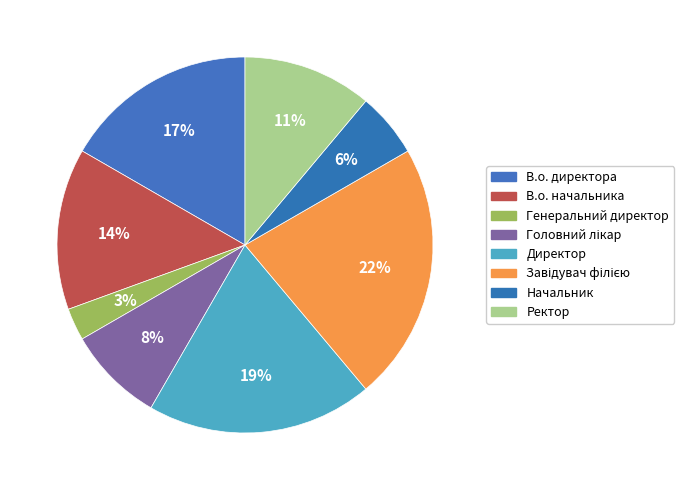

How many slices are in this pie chart?

8